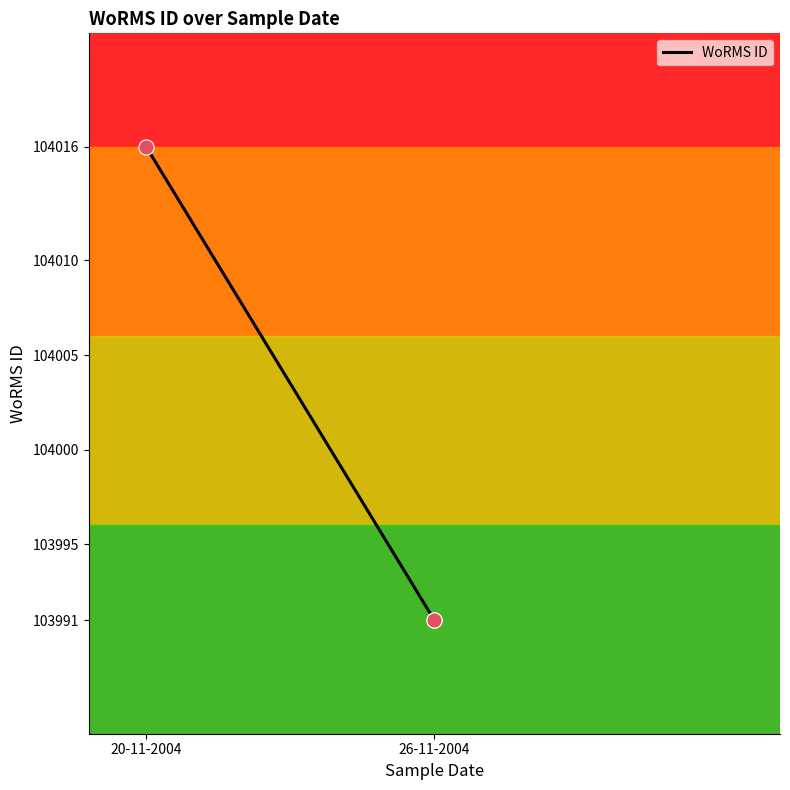

What is the change in value from 20-11-2004 to 26-11-2004?

-25